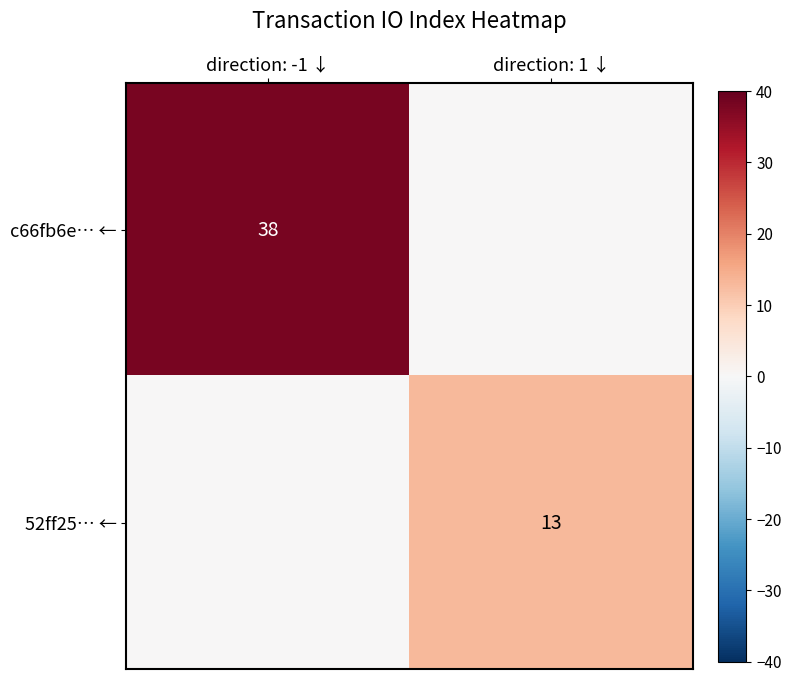

At which category is the sum across all series the highest?

direction: -1 ↓